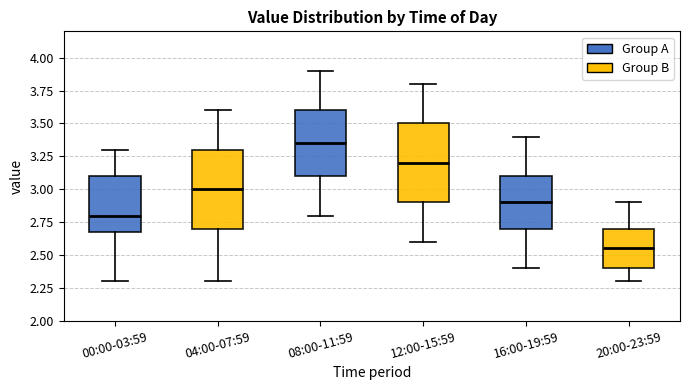

Reading left to right, read every box against the y-axis: the position of its median line, the range the box covers, and the ends of its whiskers. The values are not printed on the chart, so give them approximately, as read against the axis.

00:00-03:59: median 2.80, box 2.70 to 3.10, whiskers 2.30 to 3.30
04:00-07:59: median 3.00, box 2.70 to 3.30, whiskers 2.30 to 3.60
08:00-11:59: median 3.35, box 3.10 to 3.60, whiskers 2.80 to 3.90
12:00-15:59: median 3.20, box 2.90 to 3.50, whiskers 2.60 to 3.80
16:00-19:59: median 2.90, box 2.70 to 3.10, whiskers 2.40 to 3.40
20:00-23:59: median 2.55, box 2.40 to 2.70, whiskers 2.30 to 2.90